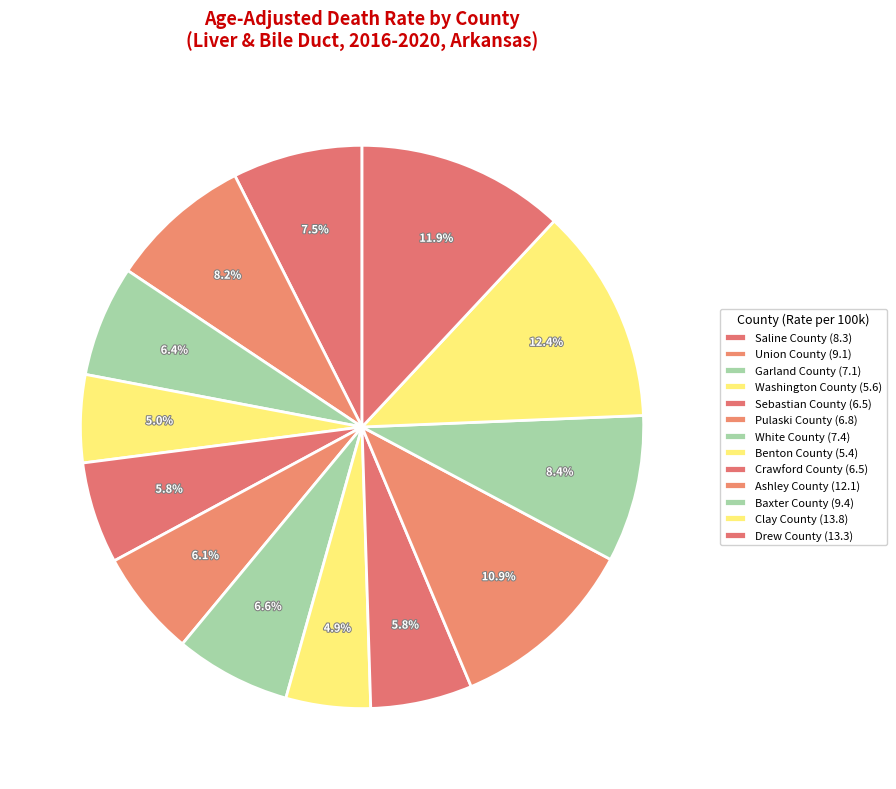

How many segments does this pie chart have?

13